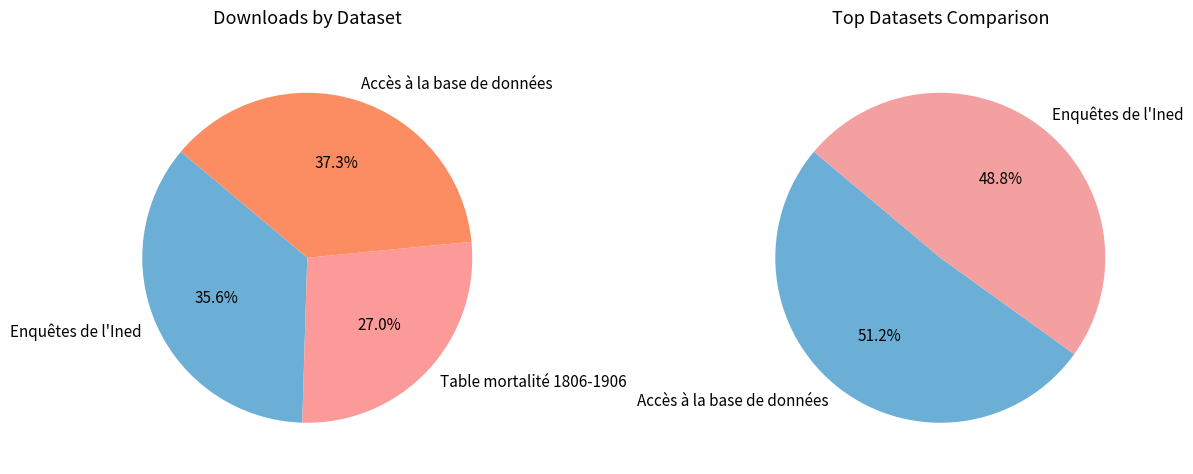

Rank the categories by value from lowest to highest.

Table mortalité 1806-1906, Enquêtes de l'Ined, Accès à la base de données